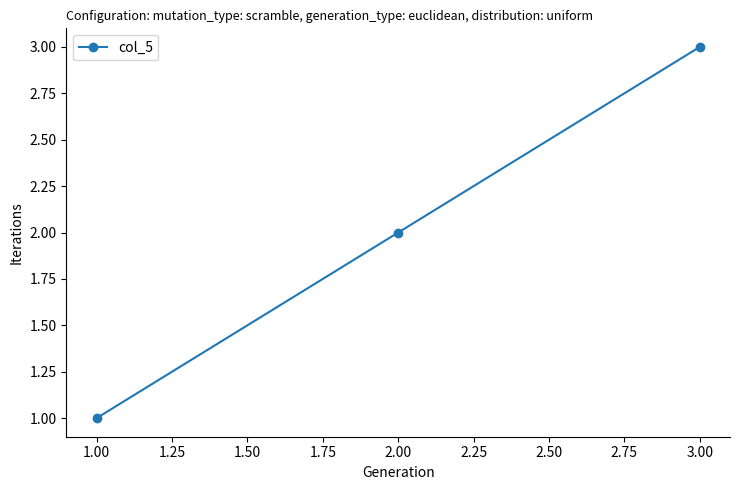

What is the sum of all values?

6